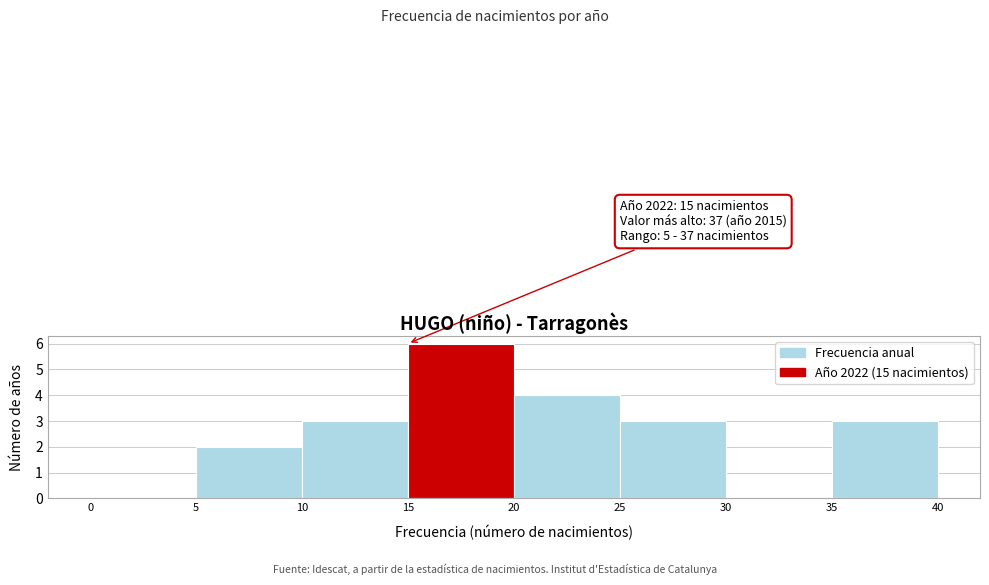

Which range on the x-axis has the tallest bar?

15 to 20